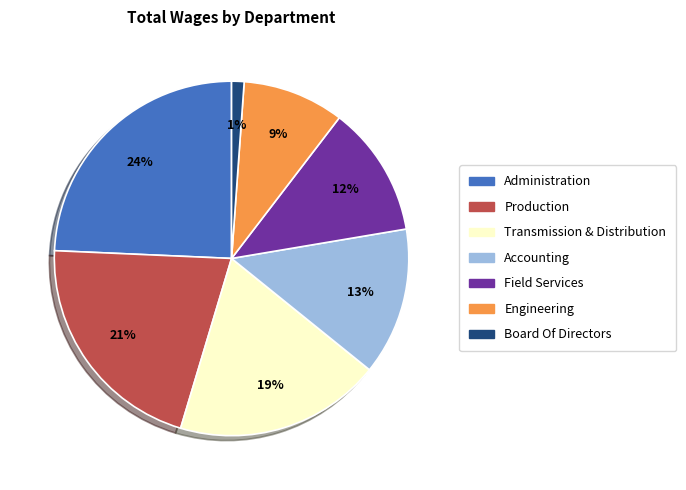

True or false: Field Services accounts for 12% of the total.

True